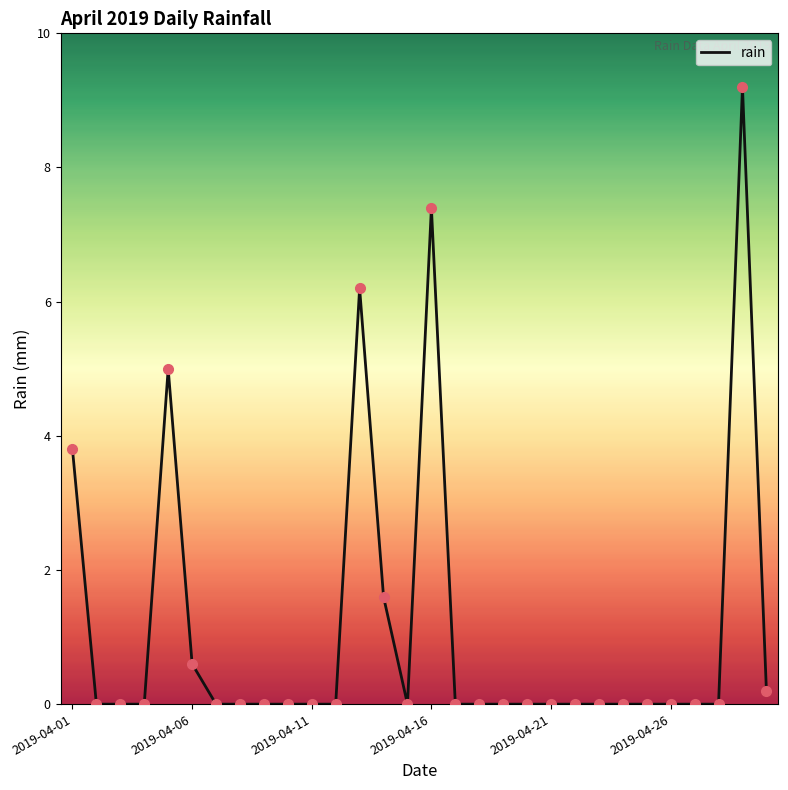

What is the maximum value shown in the chart?

9.2